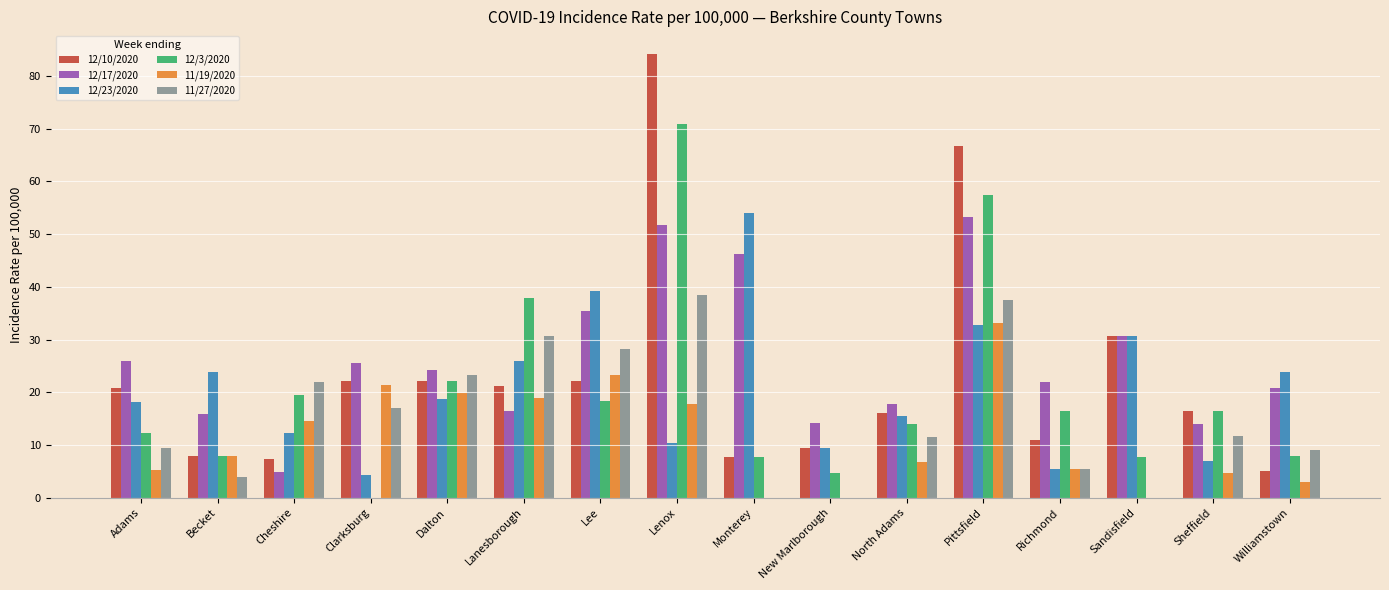

Are the bars horizontal?

No